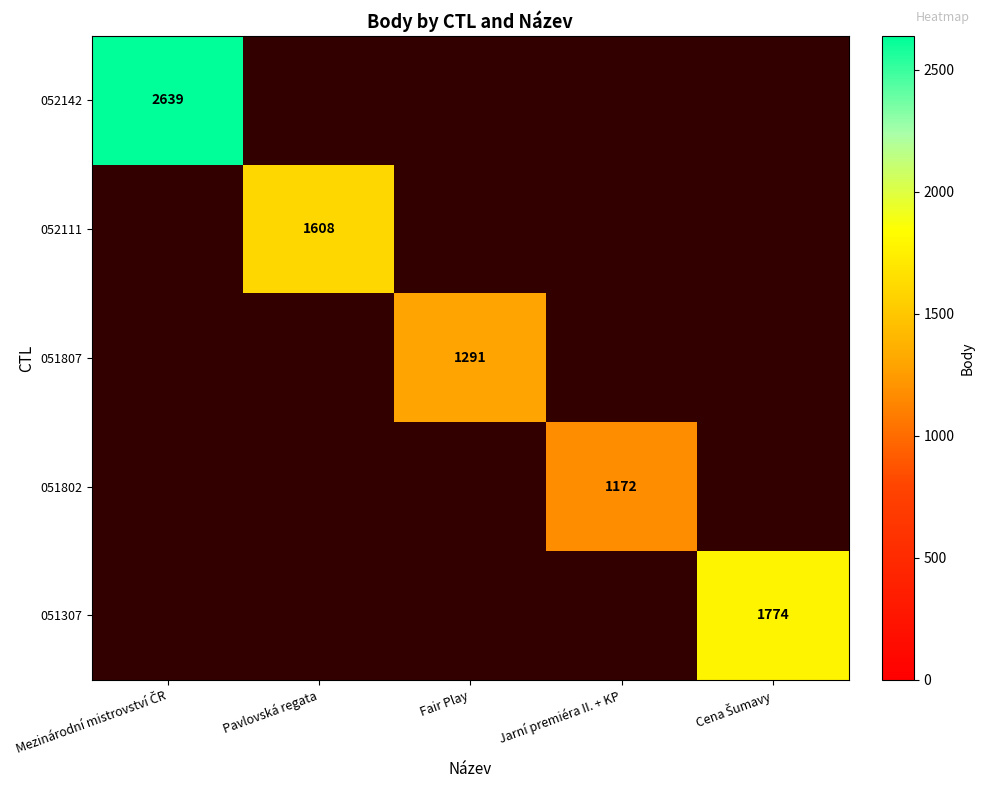

The value of 051807 at Fair Play is 537. True or false?

False